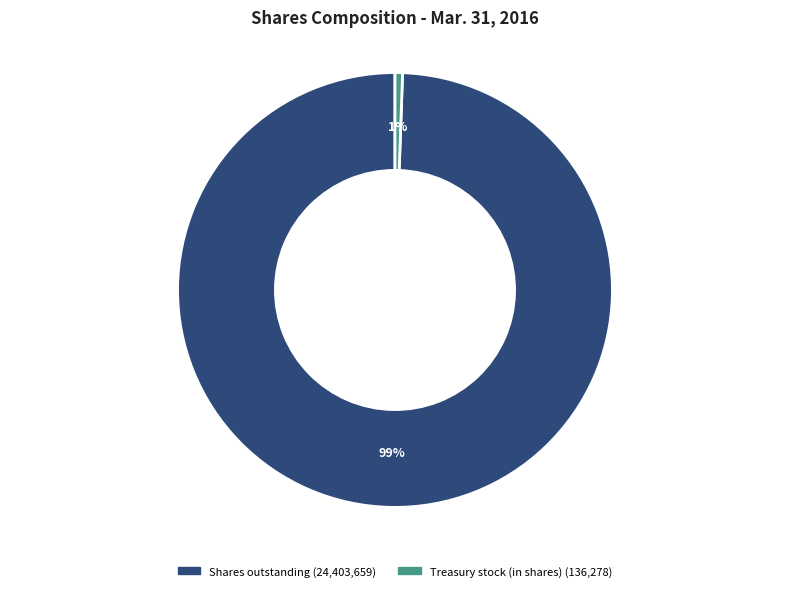

Count the number of slices in the pie.

2